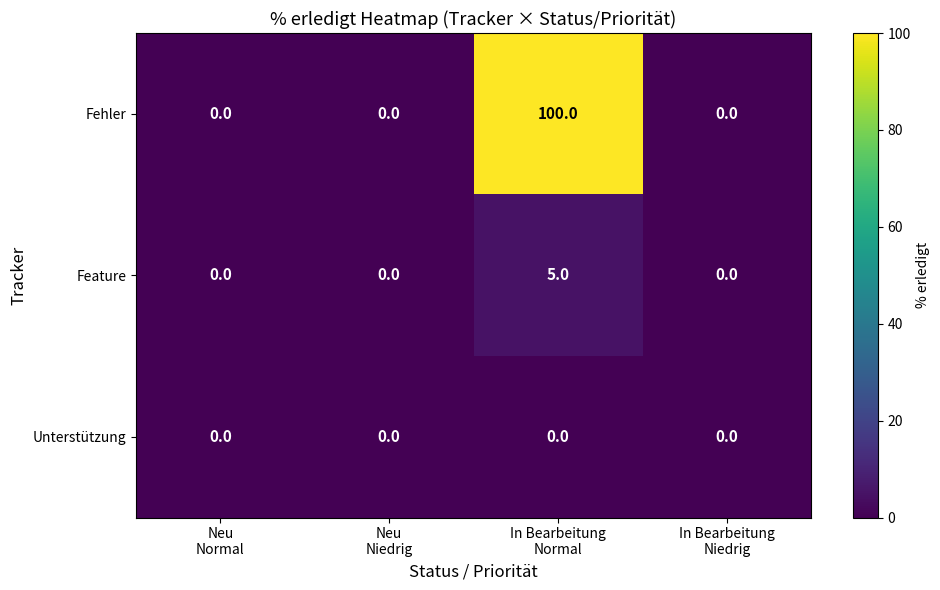

Rank the series by their maximum value, from lowest to highest.

Unterstützung, Feature, Fehler